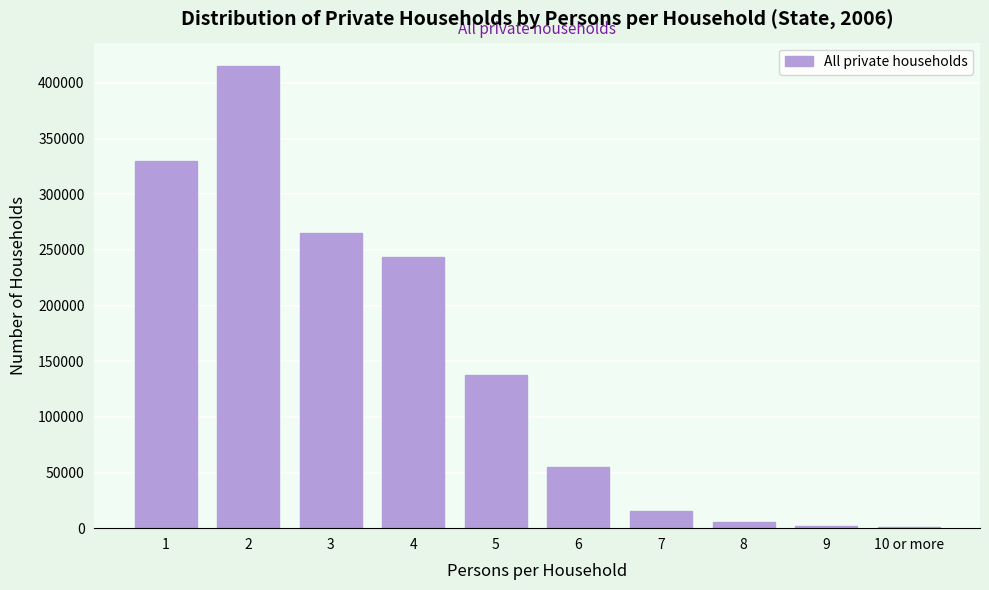

Is it true that the value at 4 is 243838?

True